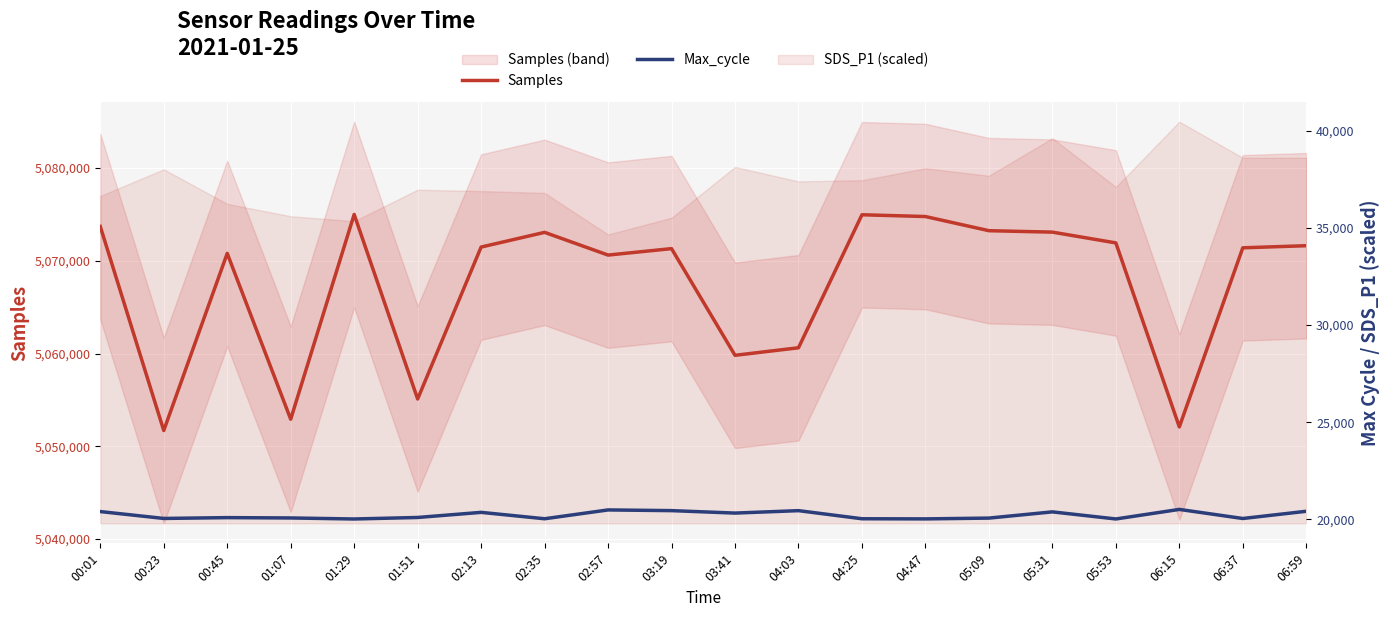

Does the chart display data point markers on the line(s)?

No